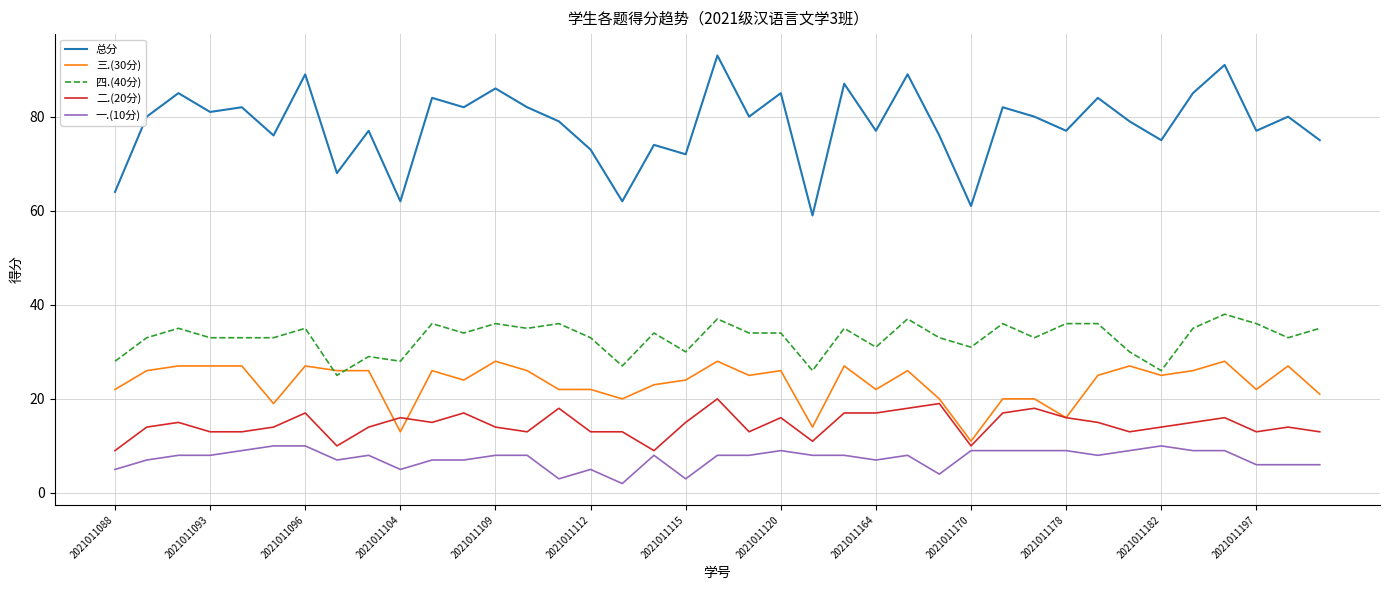

What is the maximum value for 总分?

93